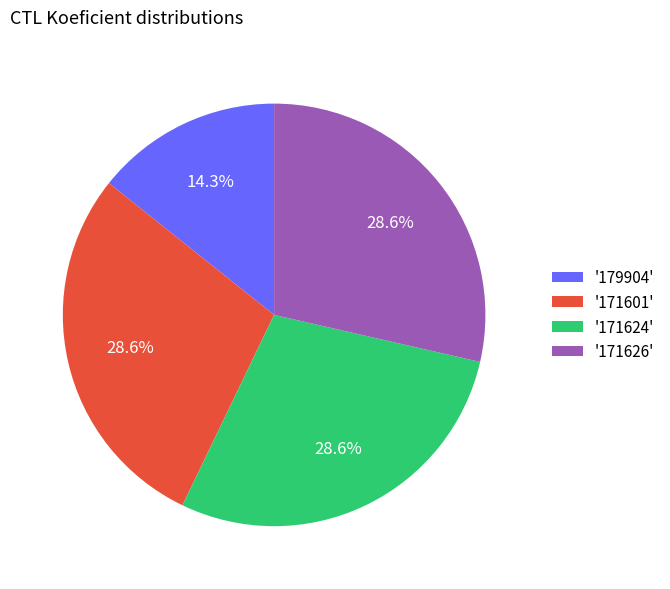

Count the number of slices in the pie.

4